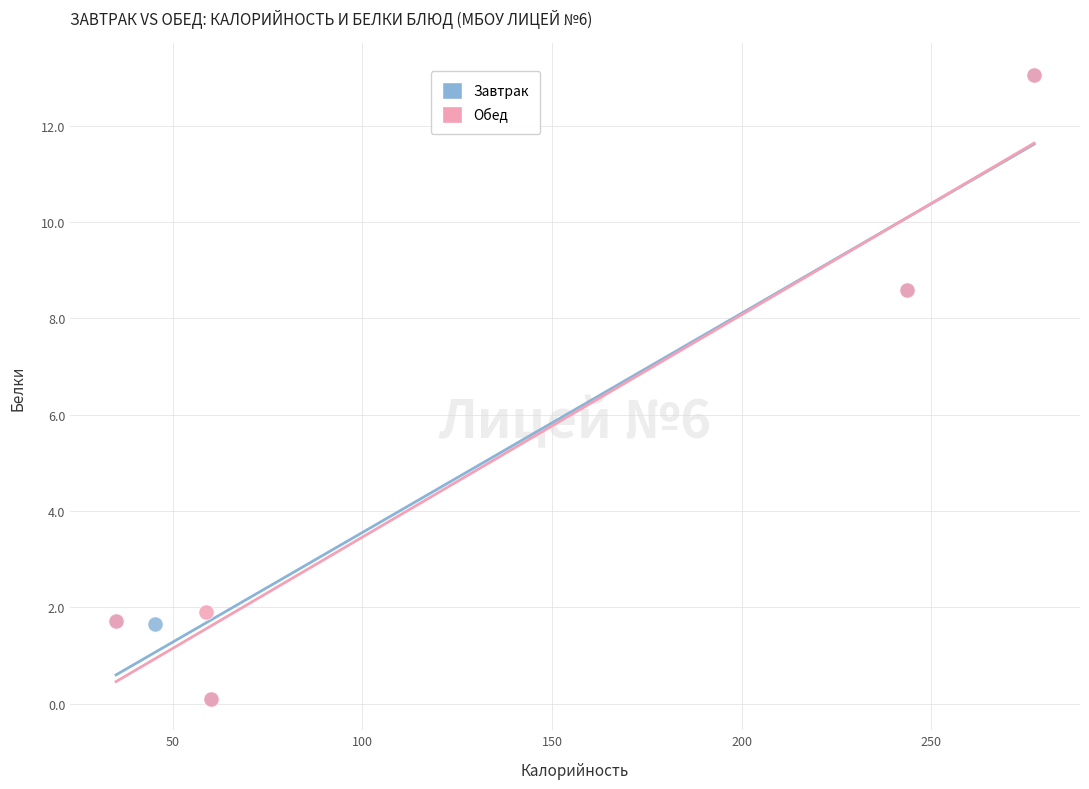

What are all the series names shown in the legend?

Завтрак, Обед